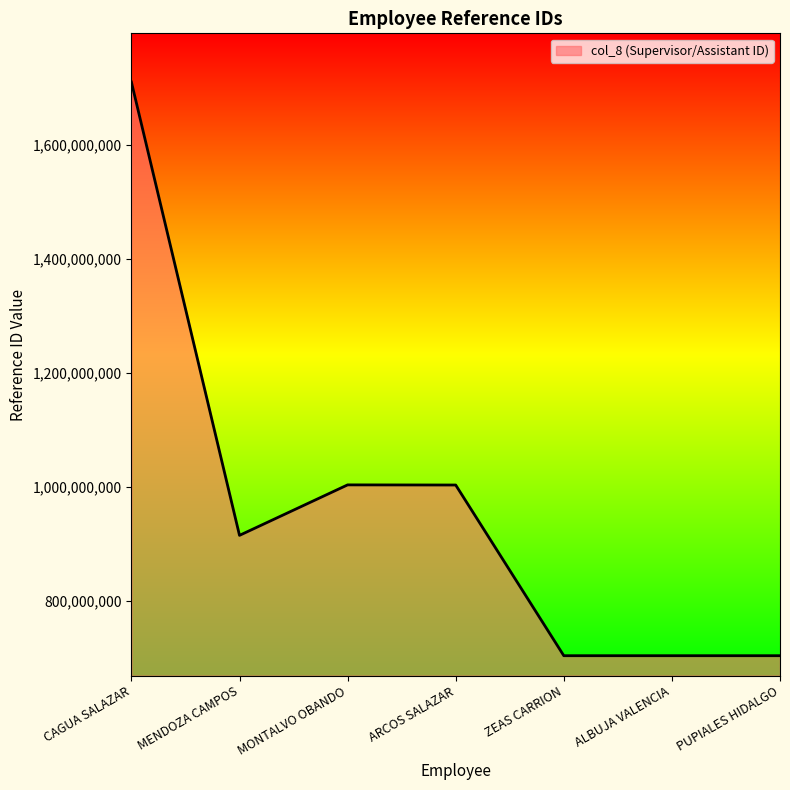

What position from the left is ZEAS CARRION?

5